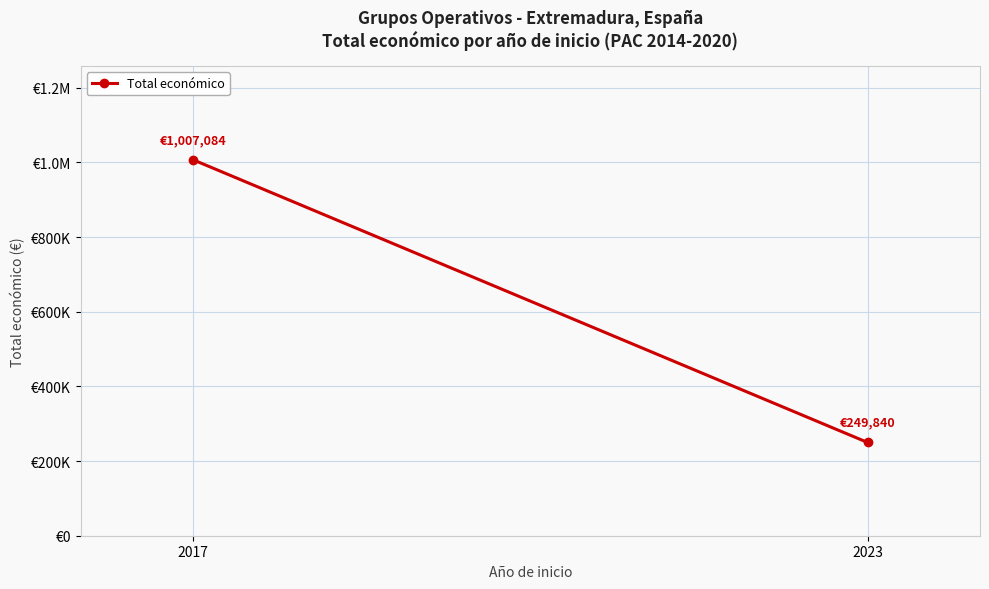

What is the average value?

628462